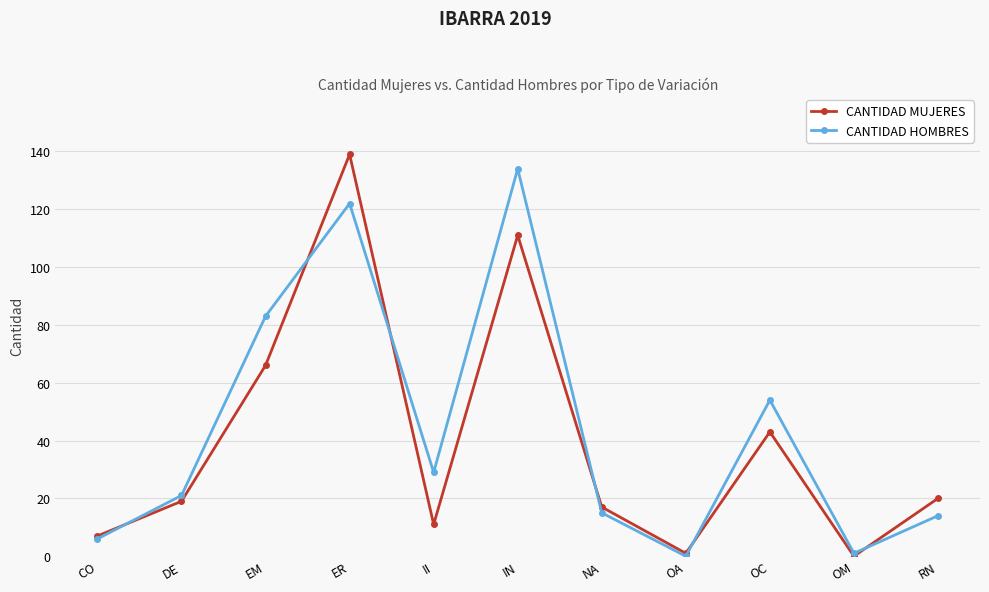

Reading left to right, list all the values displayed in this chart.

CANTIDAD MUJERES: CO=7	DE=19	EM=66	ER=139	II=11	IN=111	NA=17	OA=1	OC=43	OM=0	RN=20
CANTIDAD HOMBRES: CO=6	DE=21	EM=83	ER=122	II=29	IN=134	NA=15	OA=0	OC=54	OM=1	RN=14